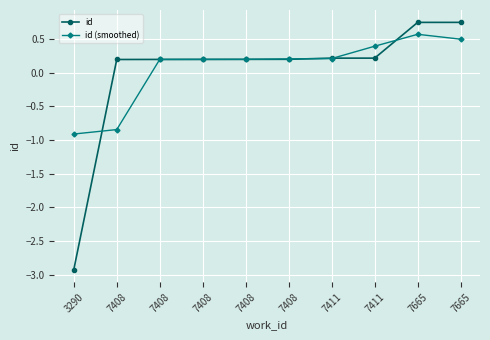

Does the chart have visible grid lines?

Yes